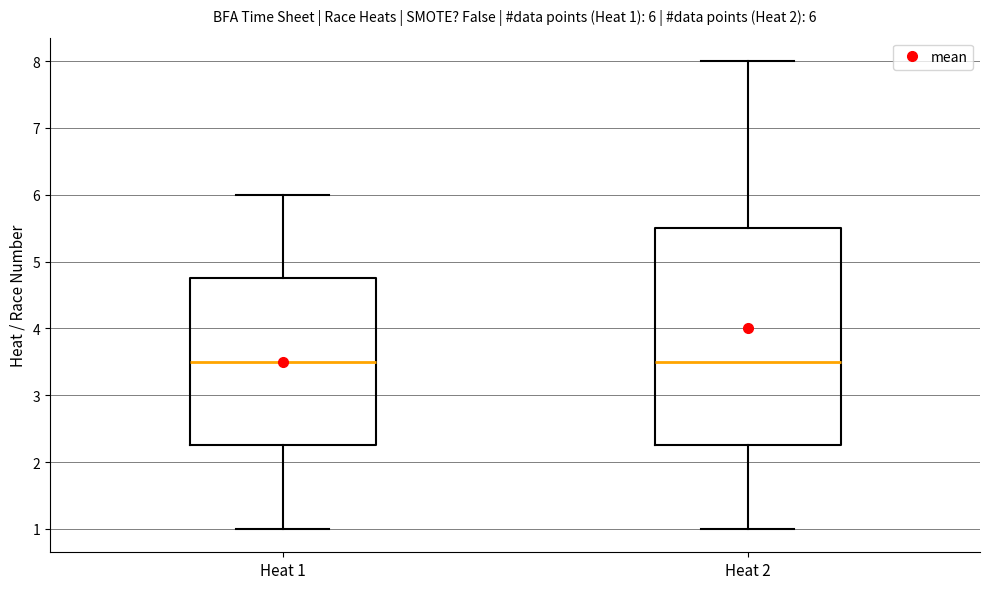

Which box is the tallest, from its lower edge to its upper edge?

Heat 2